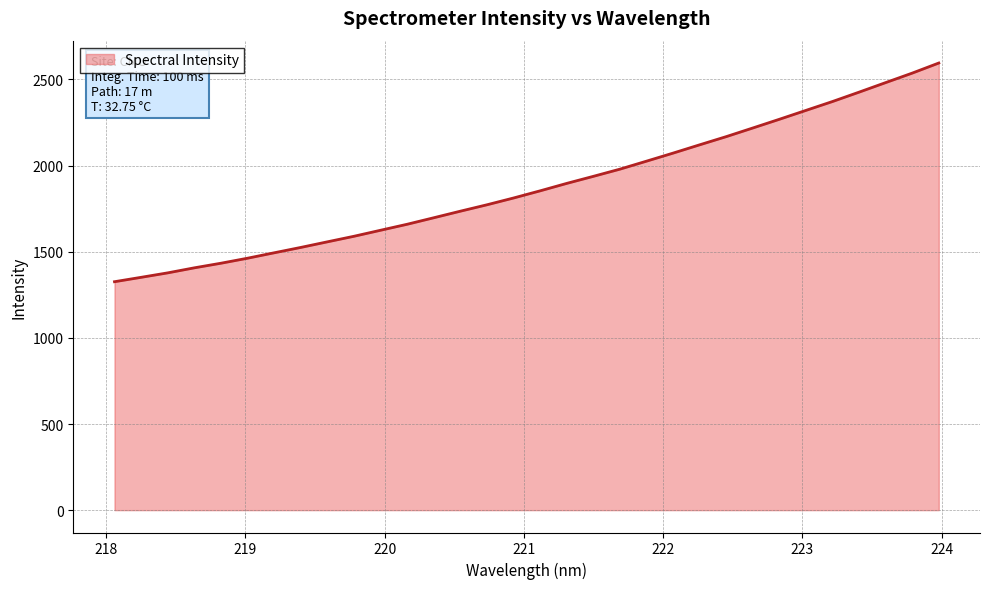

Reading left to right, what are all the values shown in this chart?

1326.1	1351.6	1377.5	1406.7	1433.4	1462.6	1494.0	1525.2	1557.7	1590.0	1624.9	1659.7	1697.5	1735.6	1772.8	1812.2	1853.8	1896.9	1937.9	1979.6	2026.0	2072.8	2120.9	2168.4	2218.6	2269.1	2320.8	2372.3	2426.7	2482.0	2537.1	2595.6